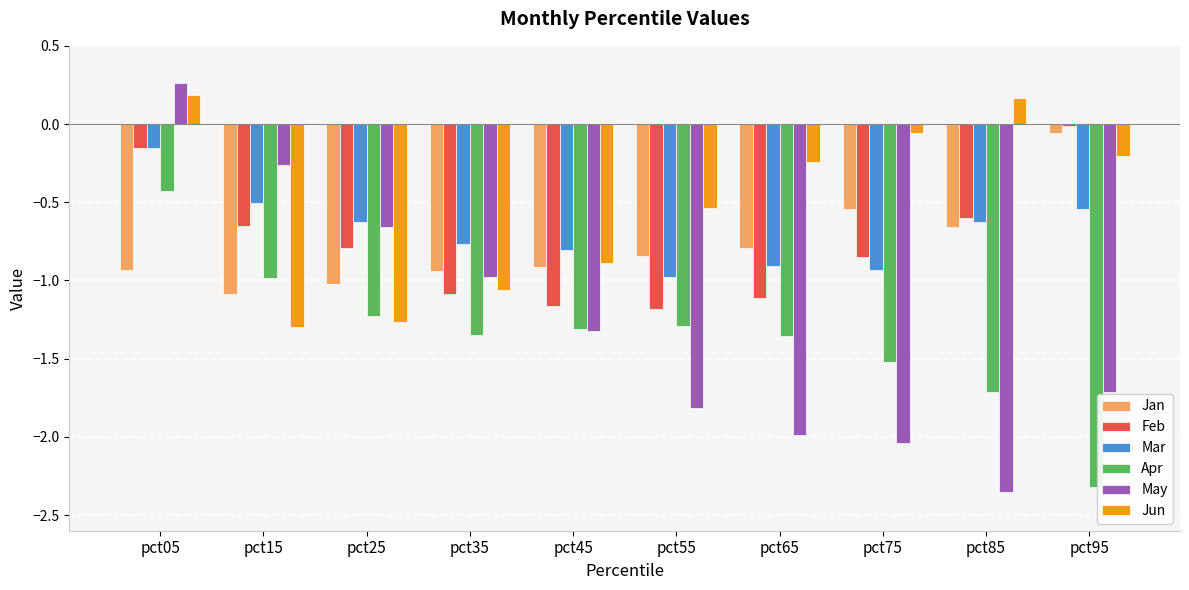

At which category does the chart reach its peak across all series?

pct05